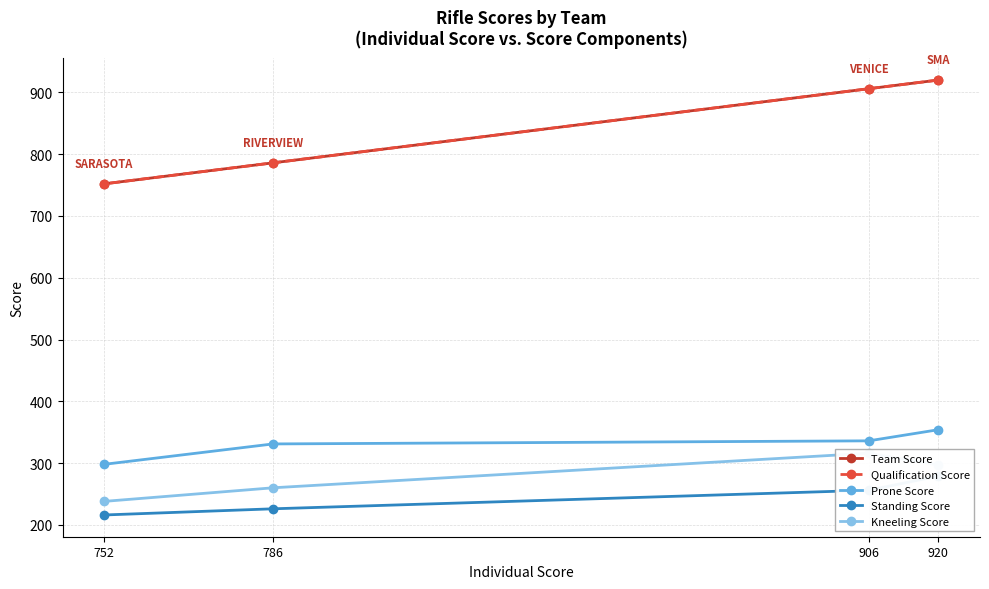

At 786, list the series in order from smallest to largest.

Standing Score, Kneeling Score, Prone Score, Team Score, Qualification Score